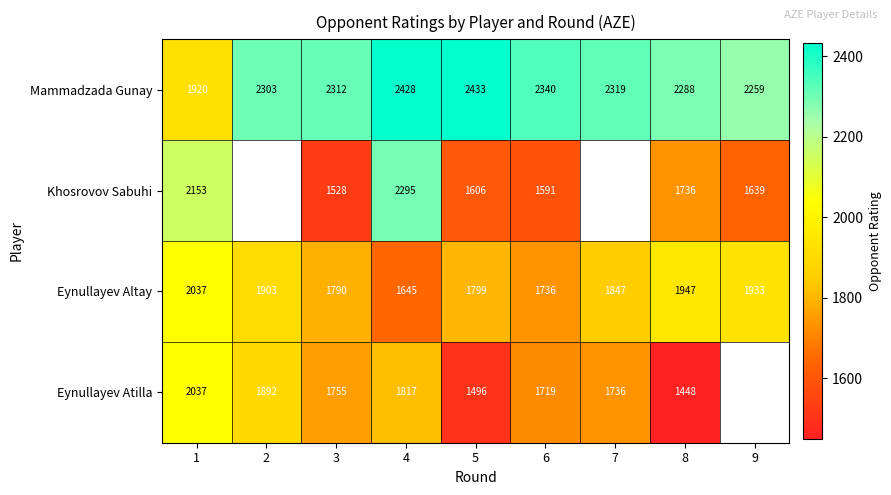

What is the smallest value displayed?

1448.0